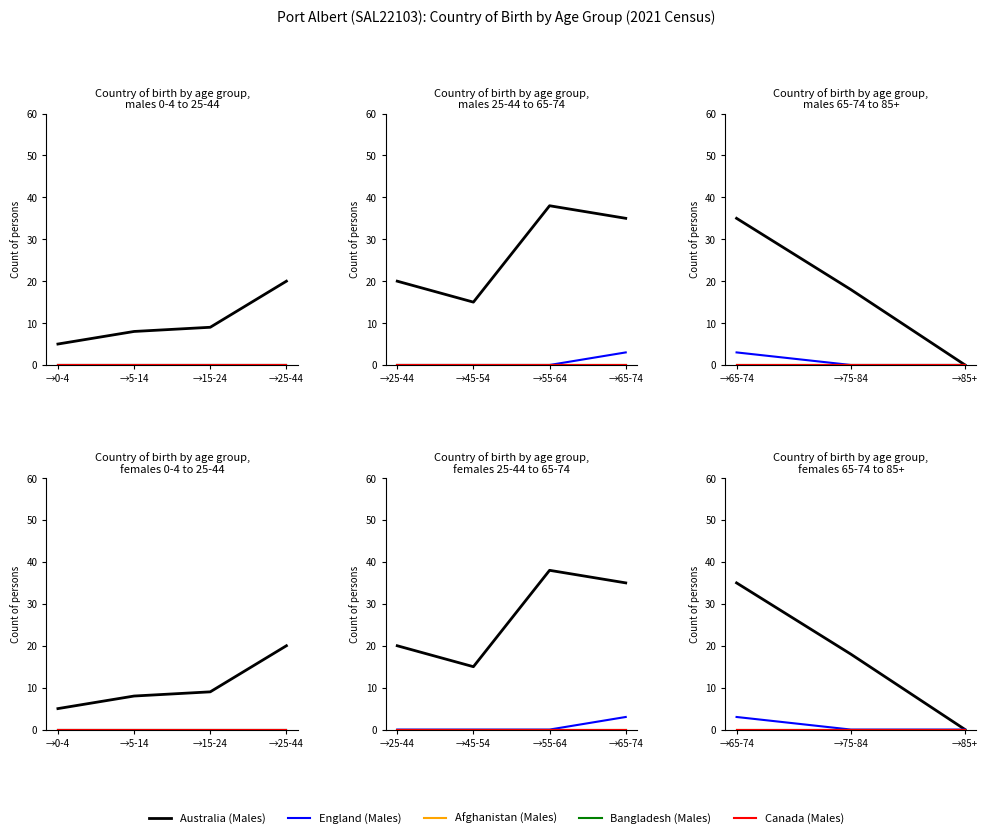

What is the label of the 1st point from the left?

→65-74